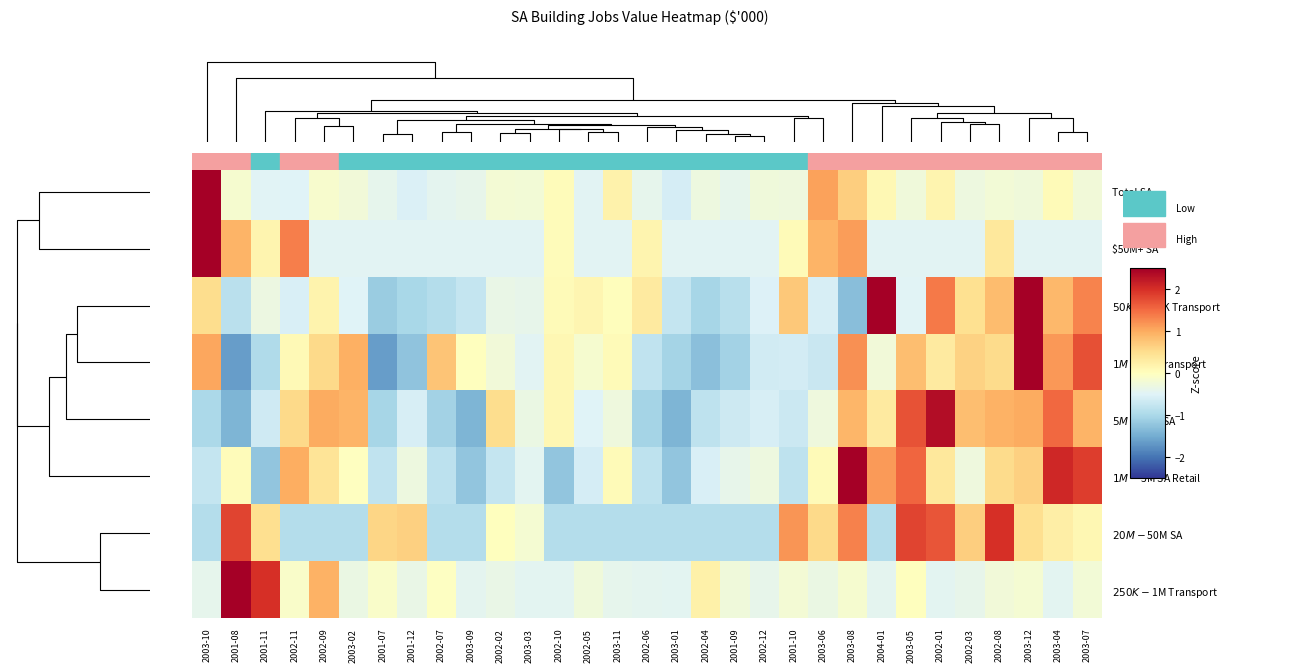

At how many categories does at least one series exceed 3?

2